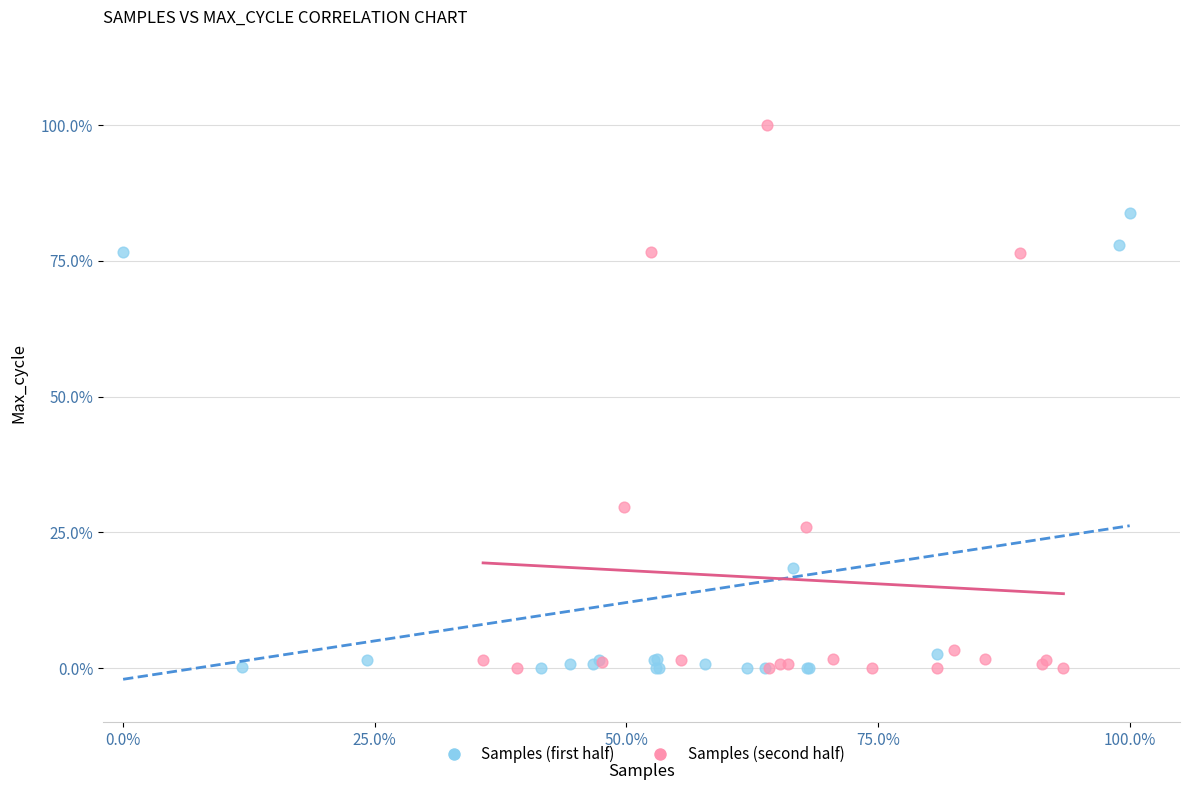

Which series contains the highest Y value?

Samples (second half)